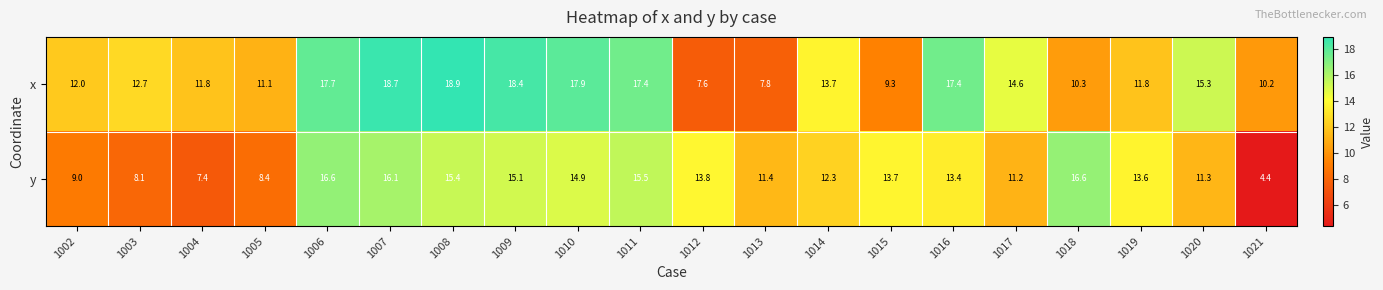

What is the total value across all series at 1002?

21.0